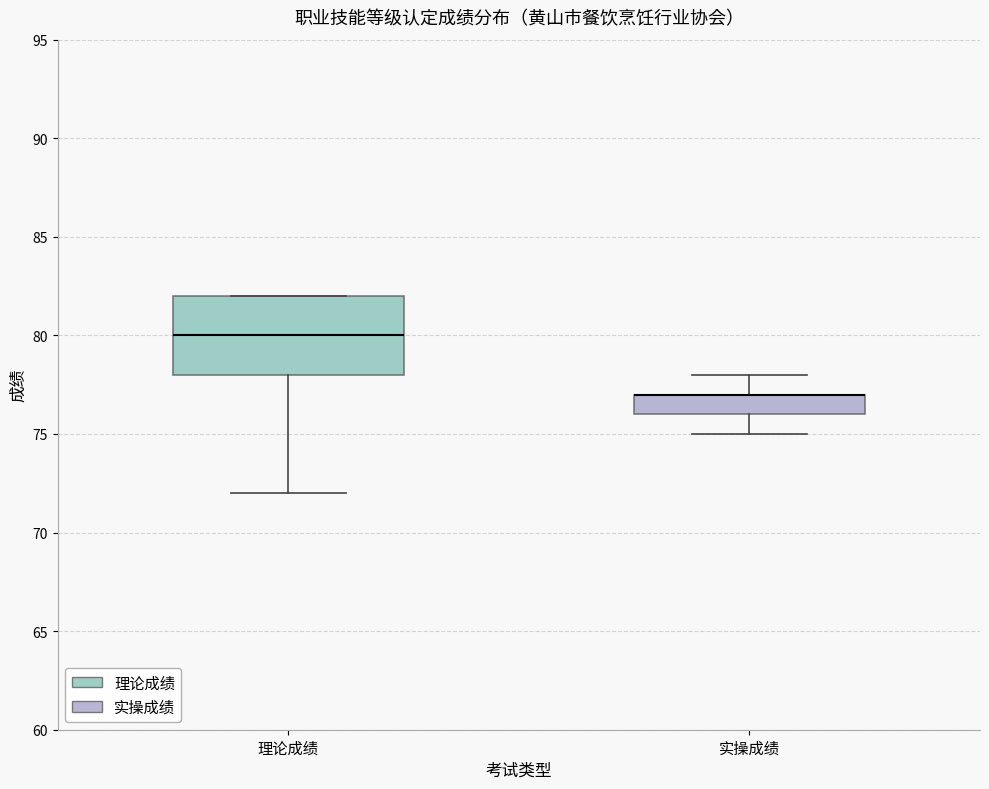

Comparing the boxes themselves (not the whiskers), which one is the tallest?

理论成绩